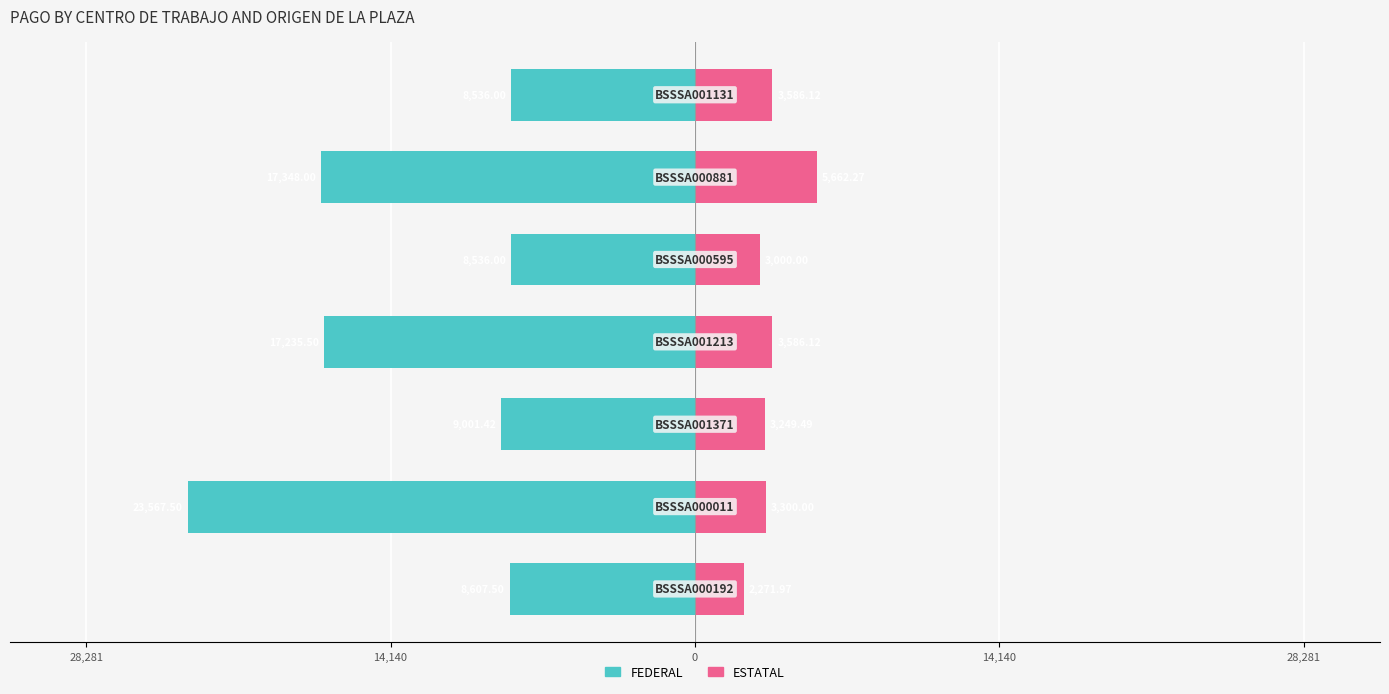

How many values in the FEDERAL series exceed -9001?

3